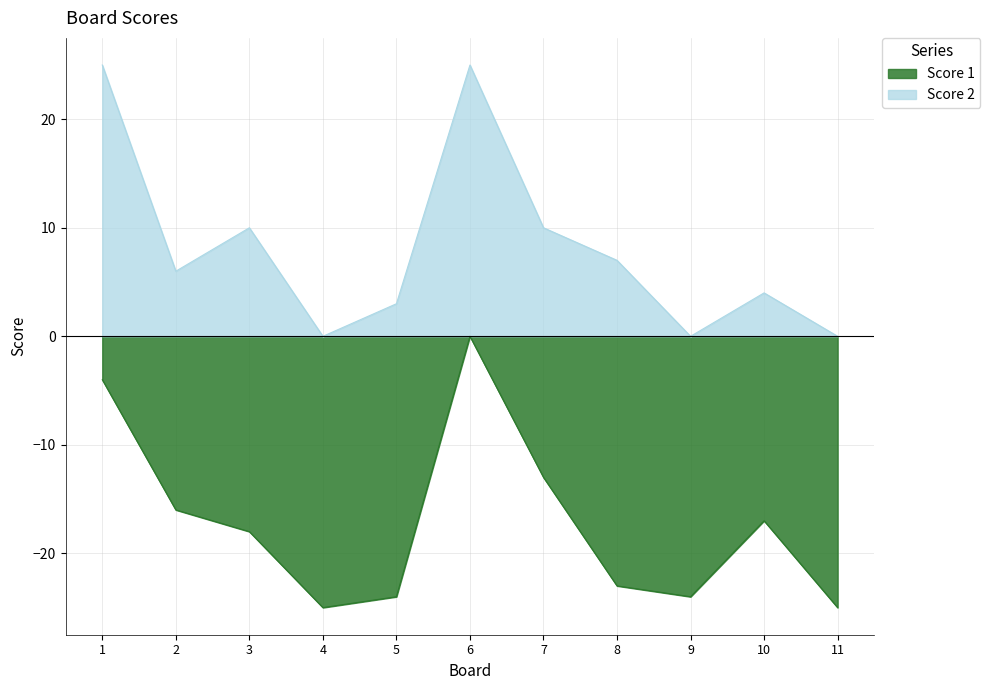

What is the value of the Score 1 point at the 11th from the left?

-25